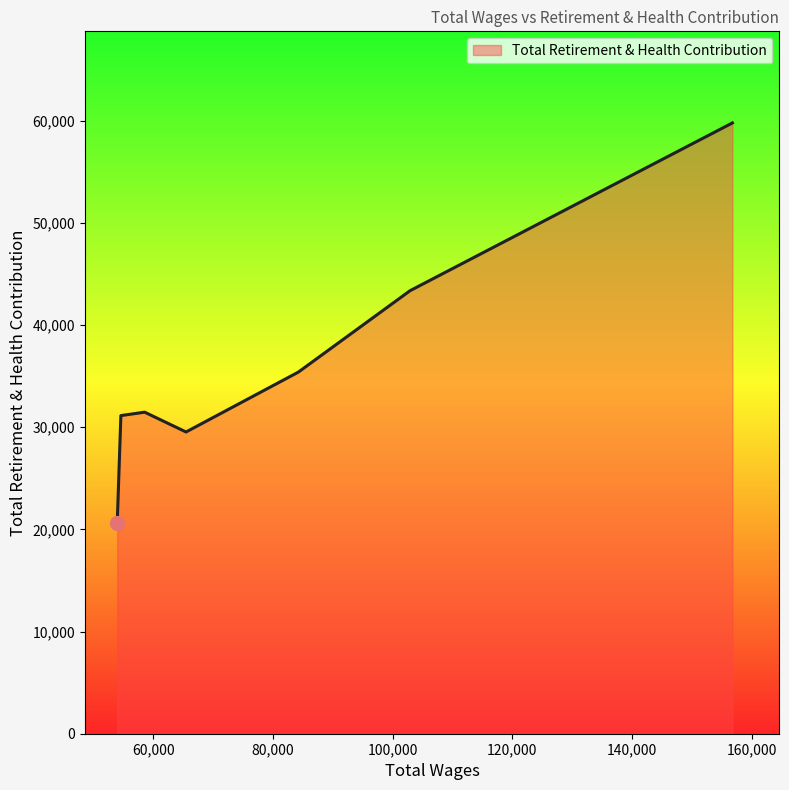

What is the difference between the maximum and minimum values?

39189